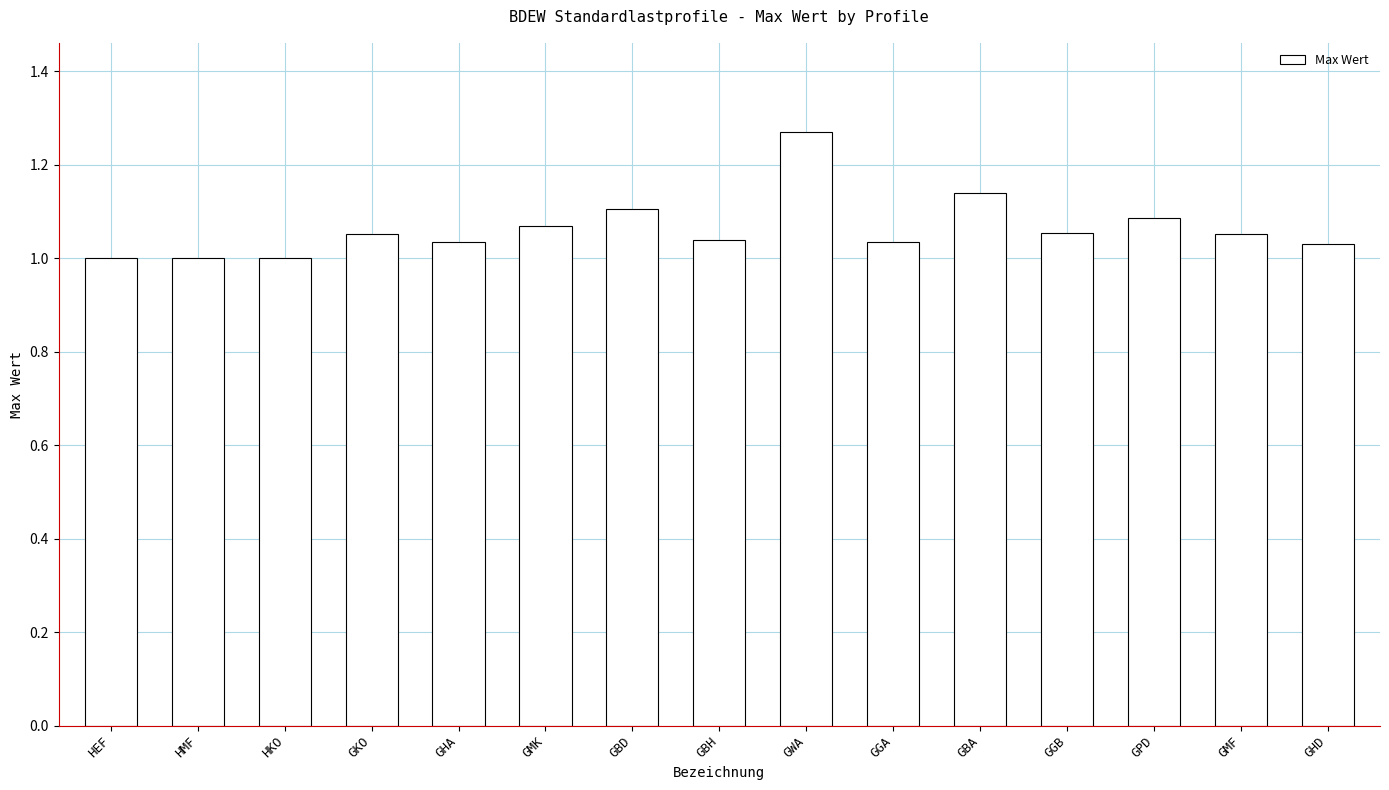

Which category has the highest value across all series?

GWA